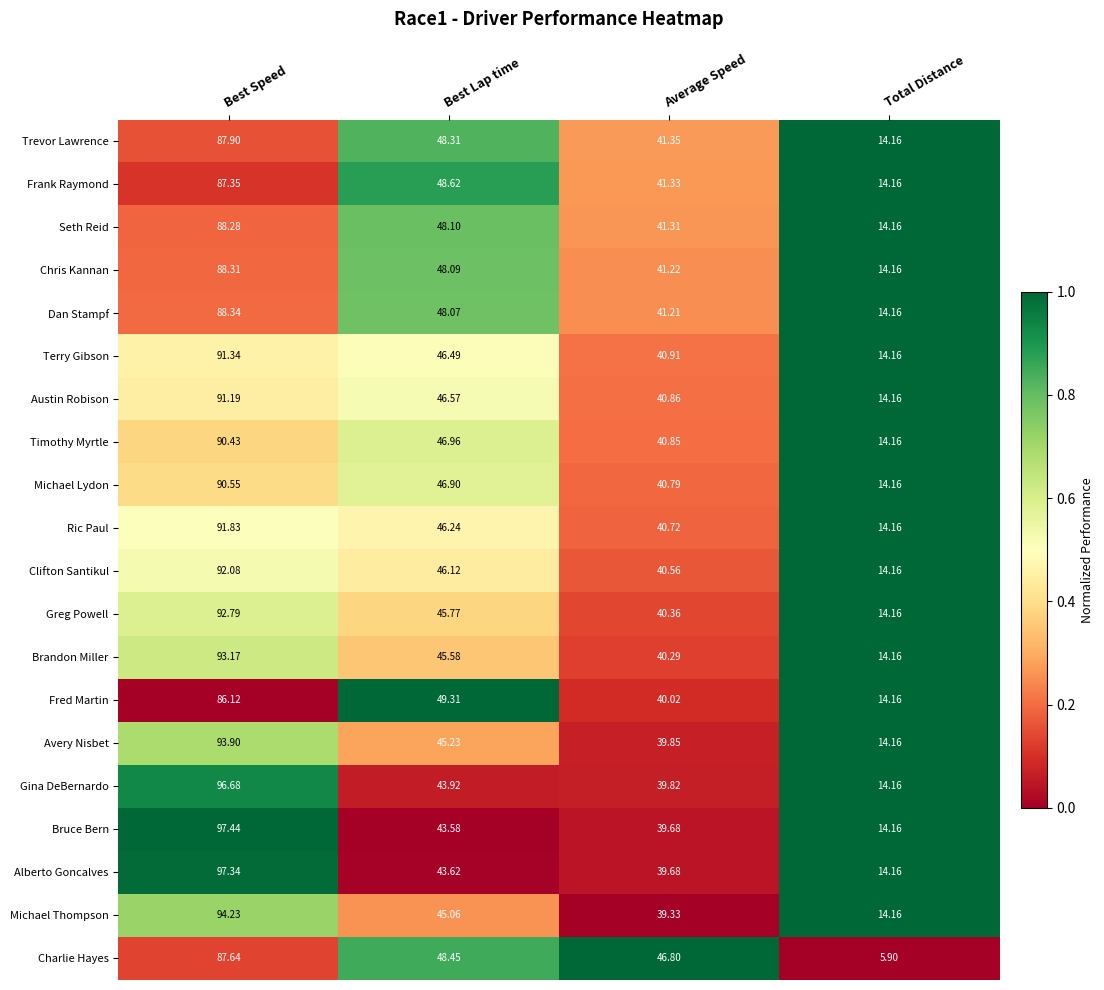

At which label does Michael Thompson first exceed 45?

Best Speed